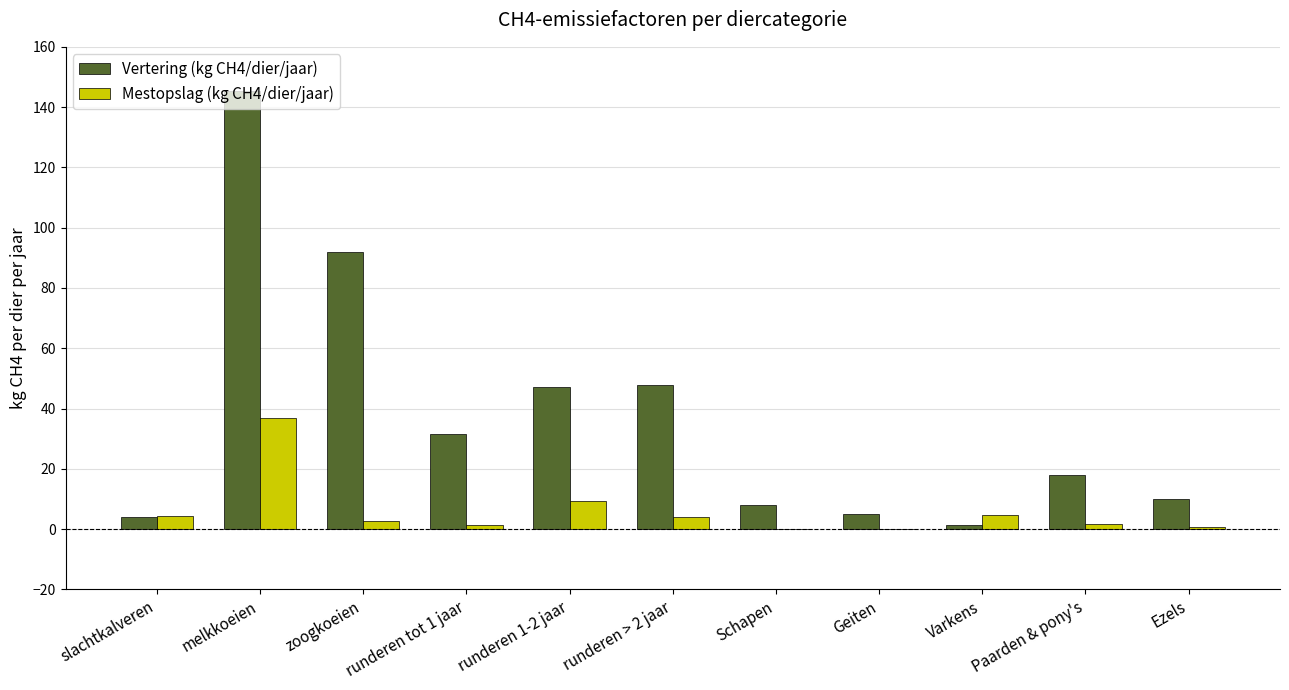

What is the difference between the Vertering (kg CH4/dier/jaar) values at Paarden & pony's and slachtkalveren?

14.0